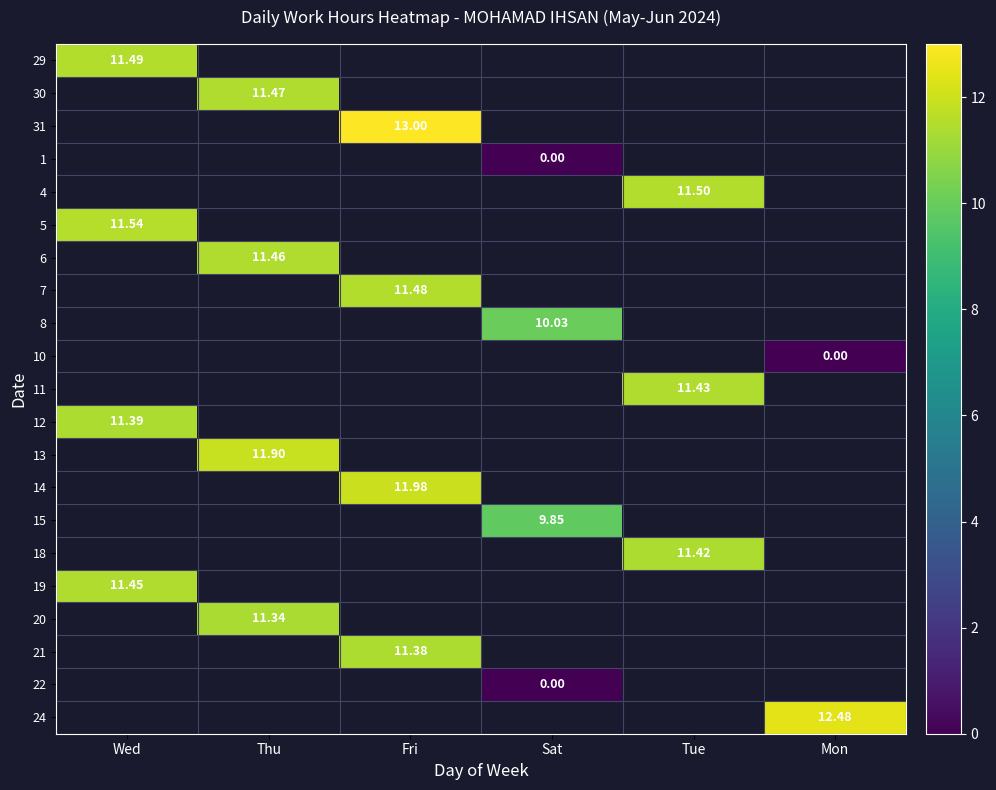

Which series has the largest range (max minus min)?

29